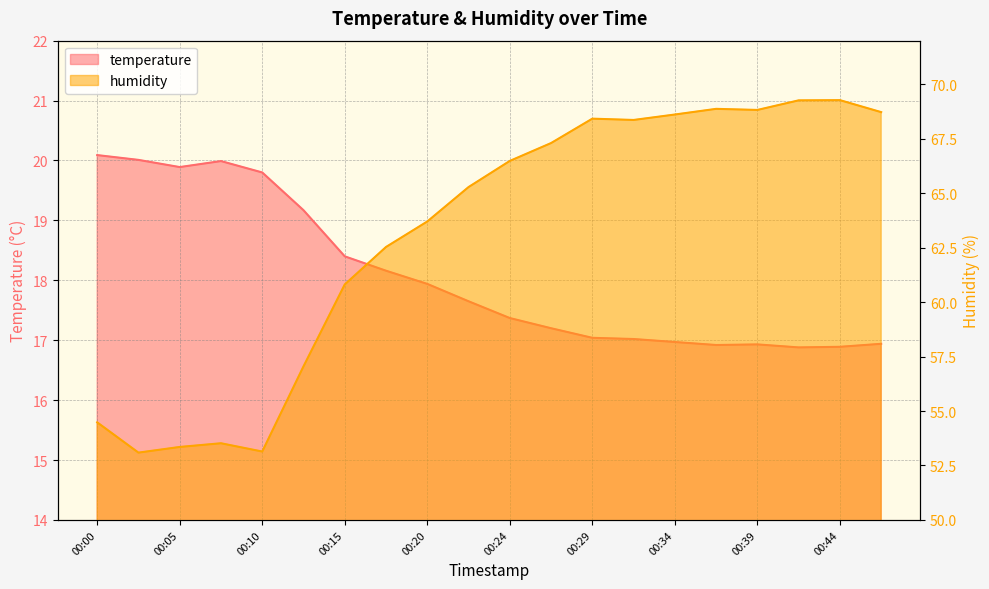

At which category is the sum across all series the highest?

00:44